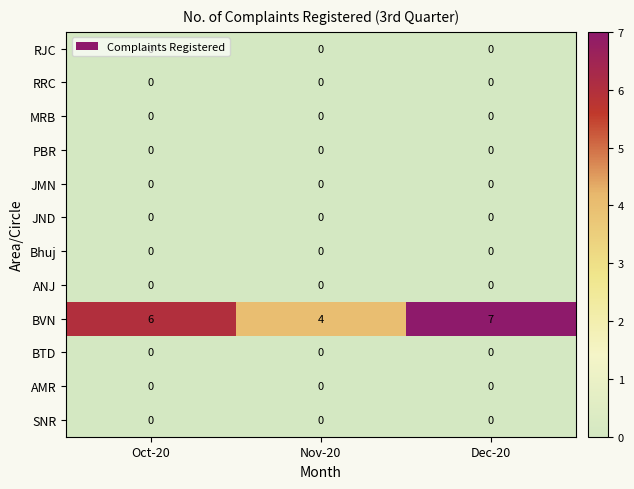

What is the sum of all BVN values?

17